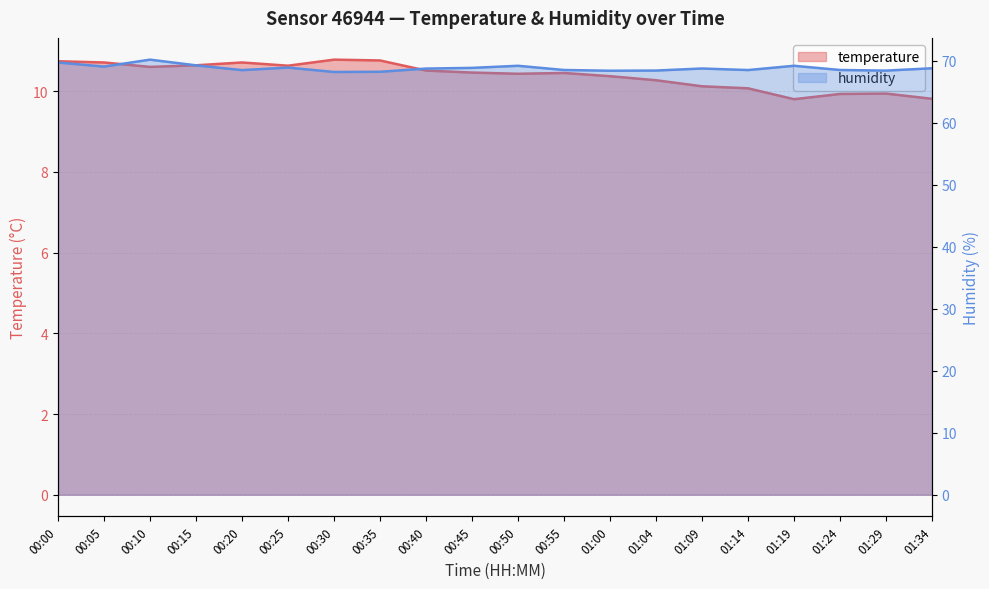

How many data points in temperature are above 10?

16